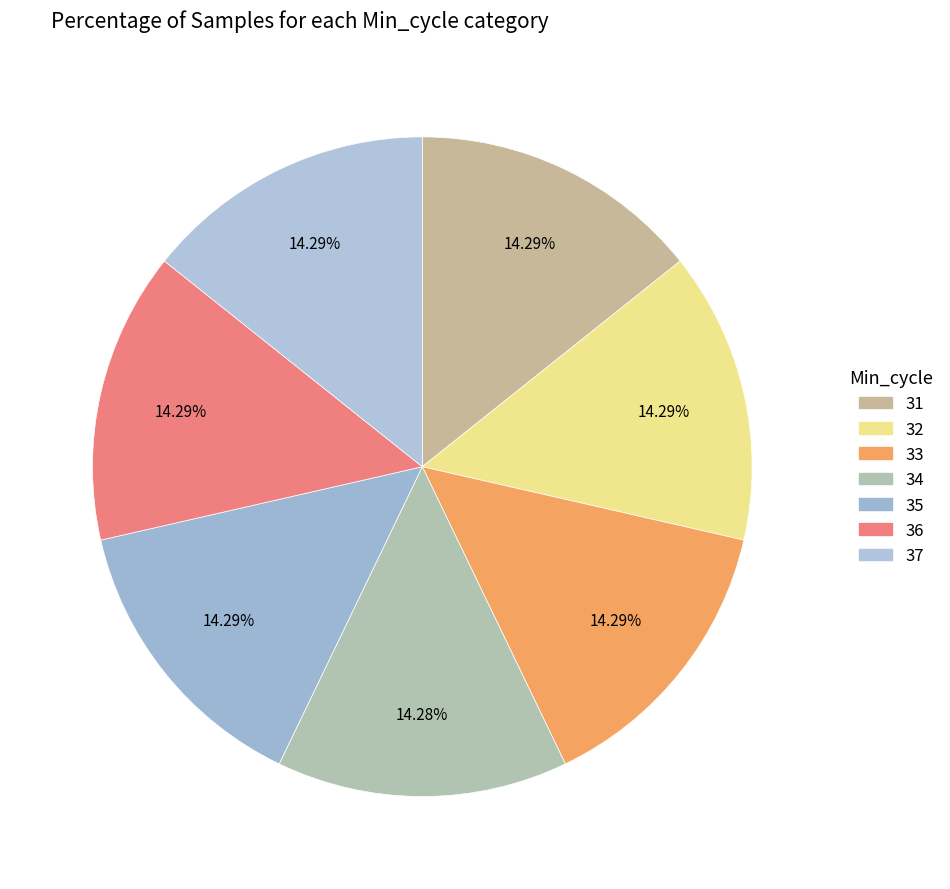

Is it true that 31 is 5% of the pie?

False